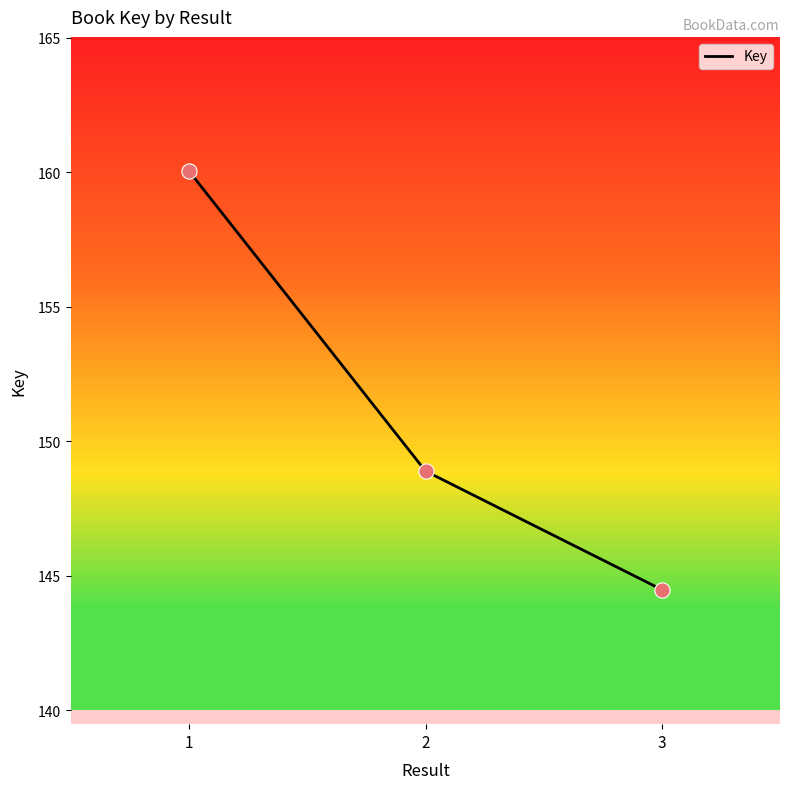

Between 3 and 1, which is larger?

1